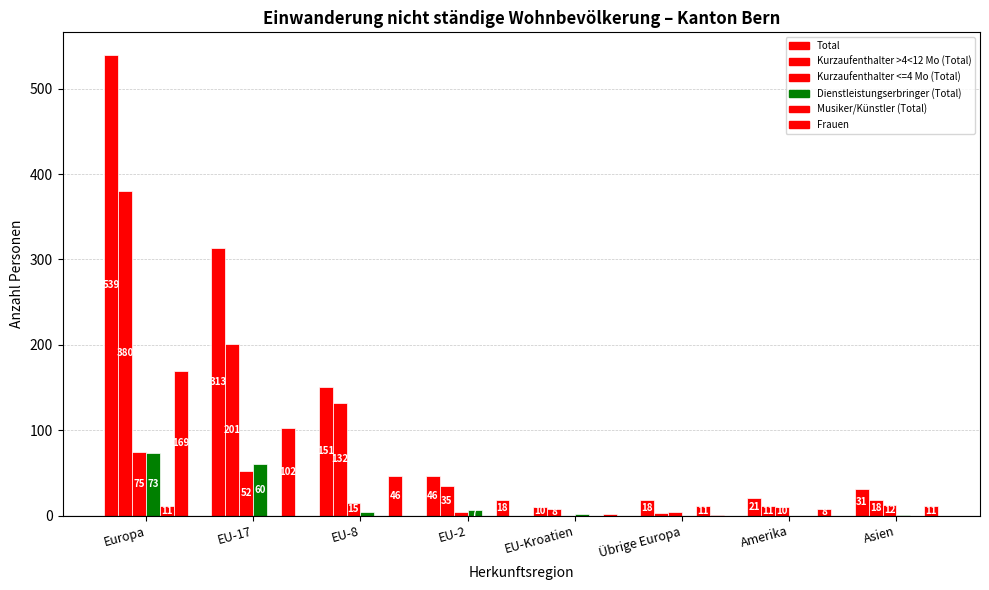

Reading right to left, list all the values displayed in this chart.

Total: 31	21	18	10	46	151	313	539
Kurzaufenthalter >4<12 Mo (Total): 18	11	3	8	35	132	201	380
Kurzaufenthalter <=4 Mo (Total): 12	10	4	0	4	15	52	75
Dienstleistungserbringer (Total): 1	0	0	2	7	4	60	73
Musiker/Künstler (Total): 0	0	11	0	0	0	0	11
Frauen: 11	8	1	2	18	46	102	169